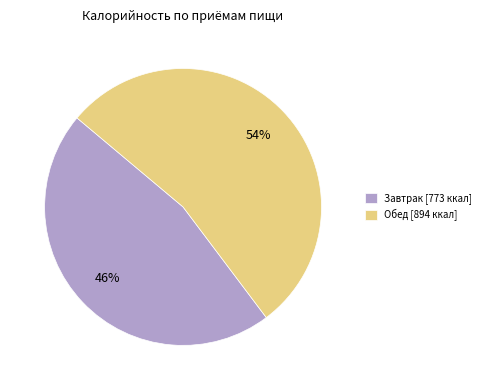

Which category has the smallest portion of the pie?

Завтрак